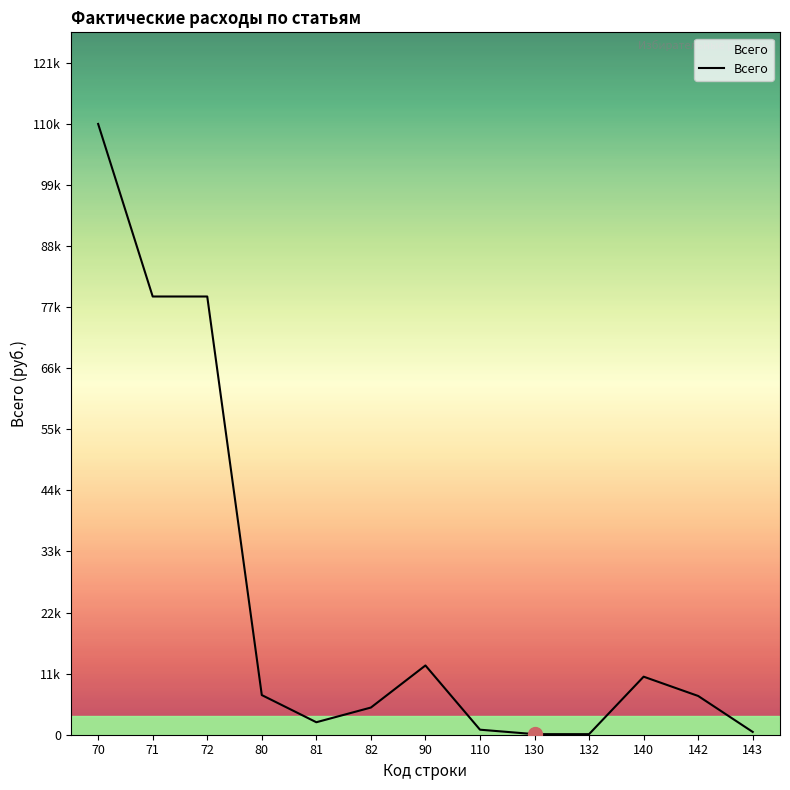

Reading left to right, list all the values displayed in this chart.

110067.7	78972.0	78972.0	7145.9	2250.0	4895.9	12480.0	905.9	103.8	103.8	10460.0	6984.0	500.0